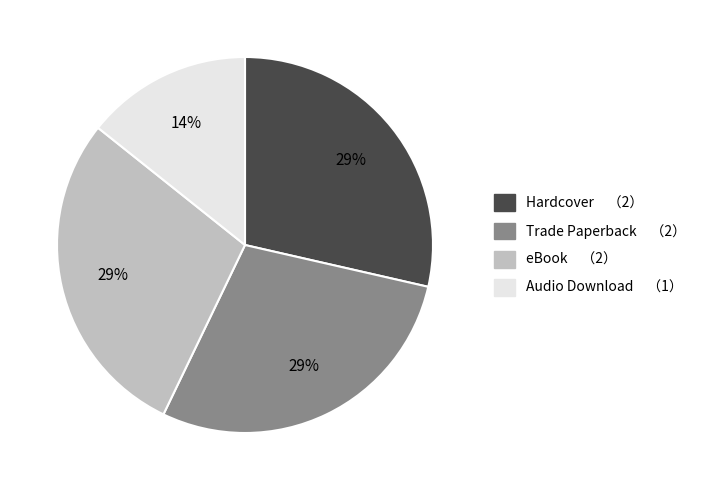

To the nearest percent, what portion does eBook represent?

29%